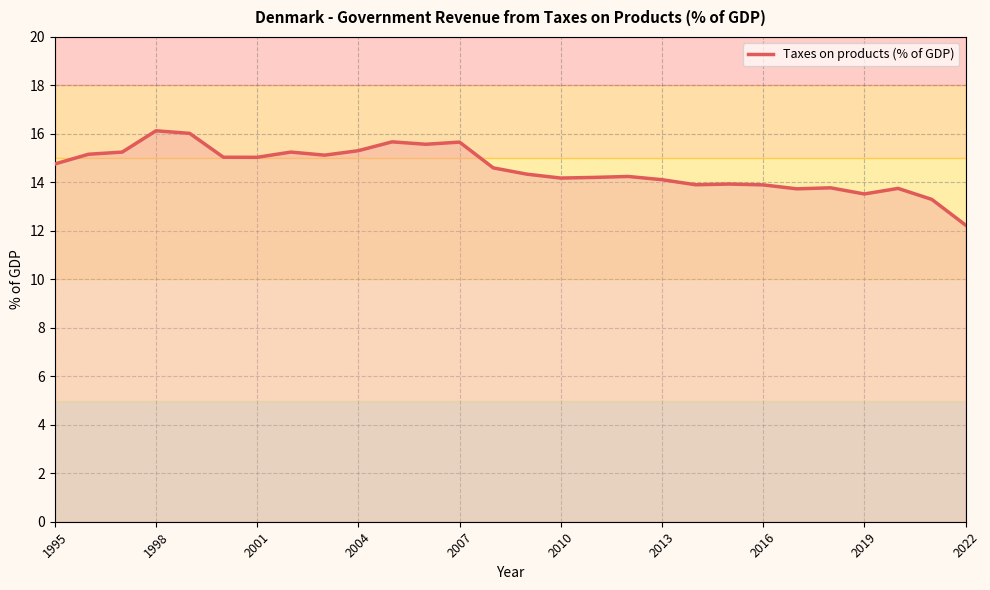

How many lines are shown in the chart?

1